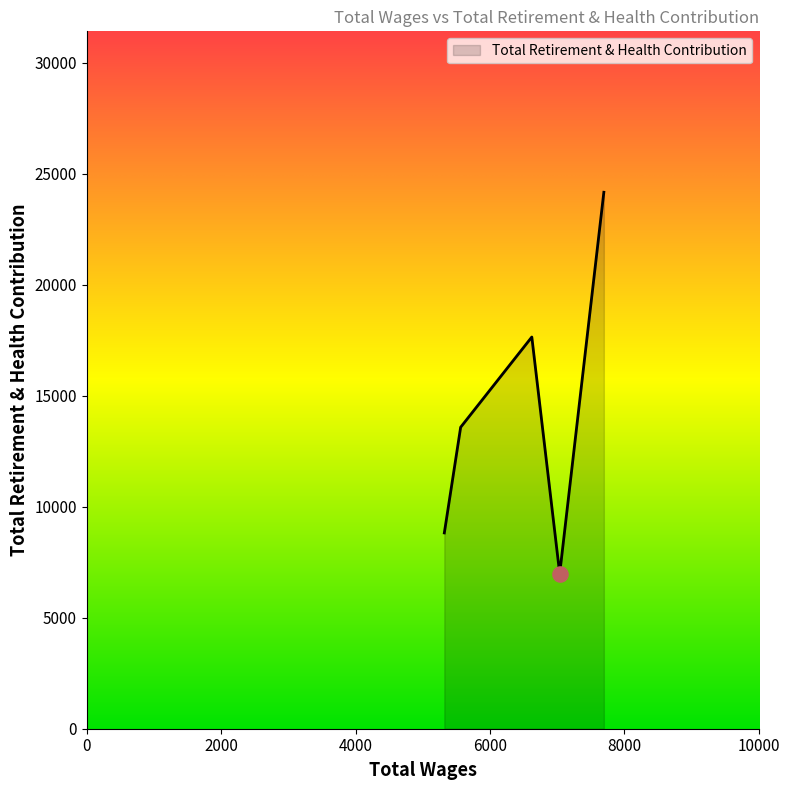

What is the difference between the maximum and second lowest values?

15350